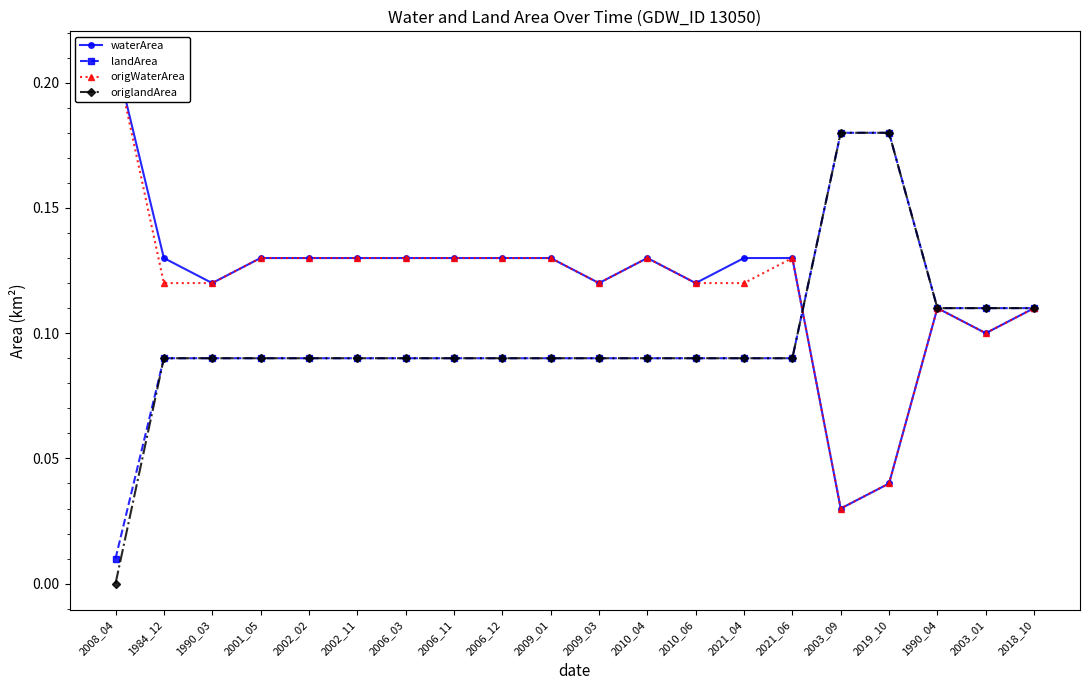

At which category does the chart reach its peak across all series?

2008_04